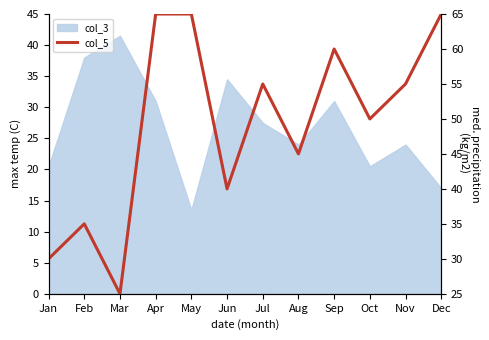

How many values are between 40 and 65?

9